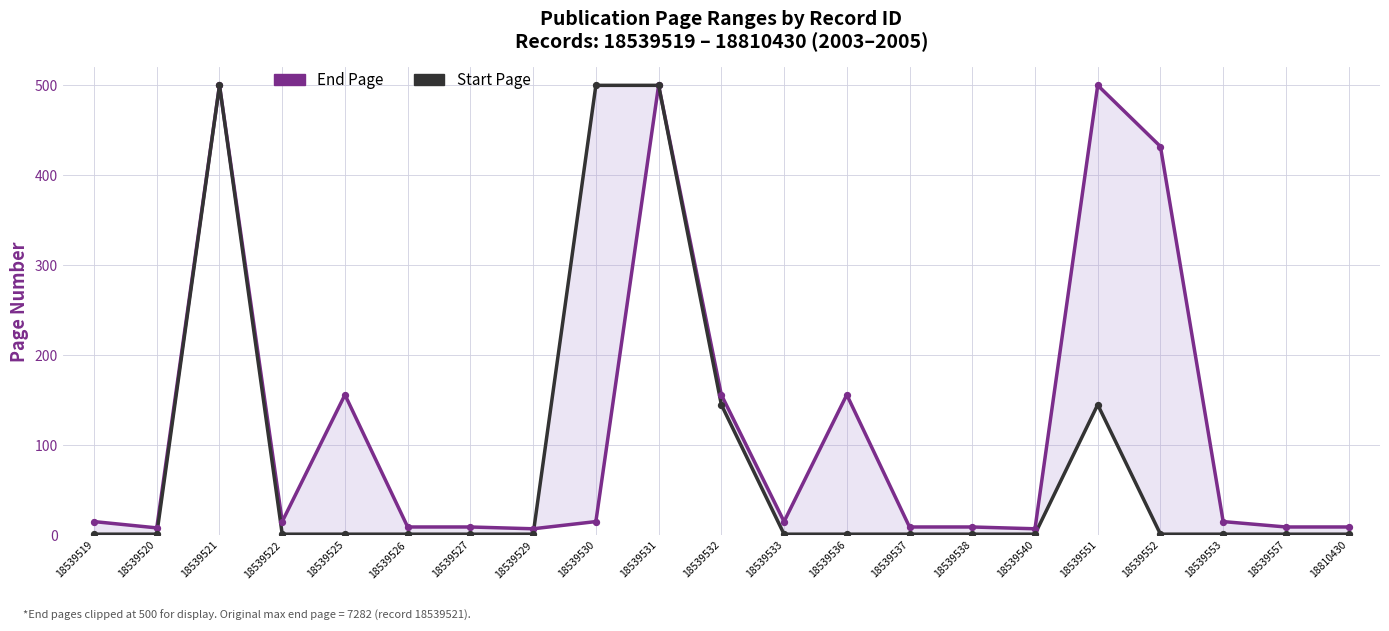

What are all the series names shown in the legend?

End Page, Start Page